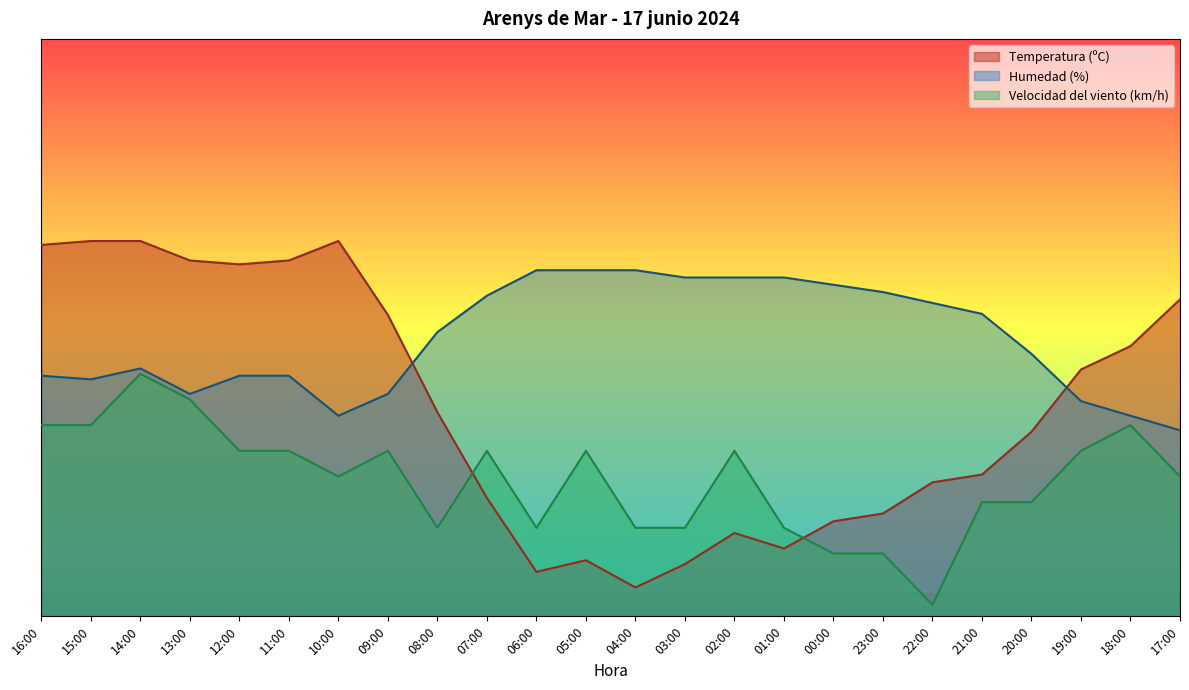

Which series has the largest total across all categories?

Humedad (%)